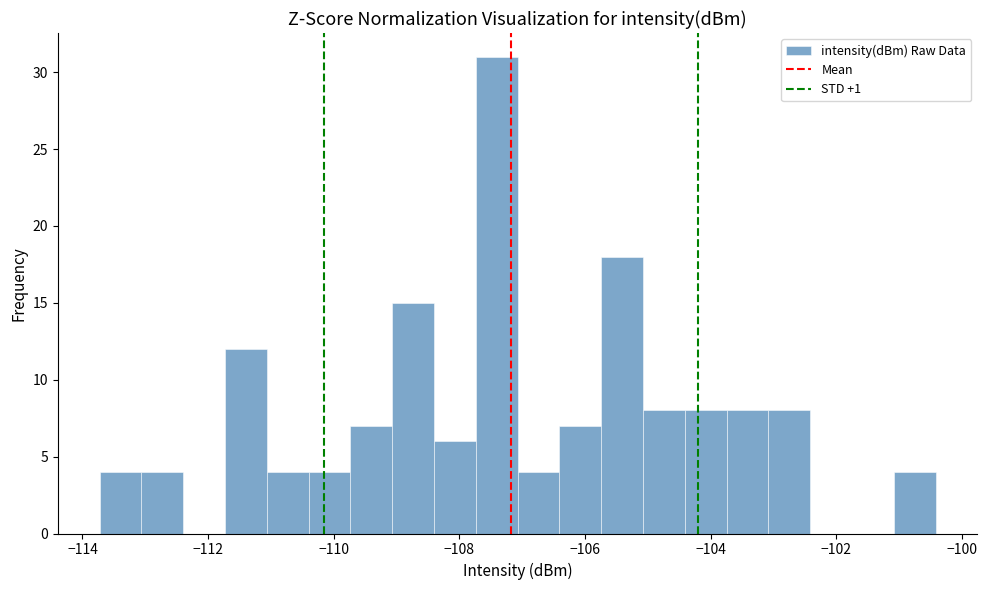

Around what value on the x-axis is the tallest bar? Give the approximate position of its centre, as read against the axis.

-107.4